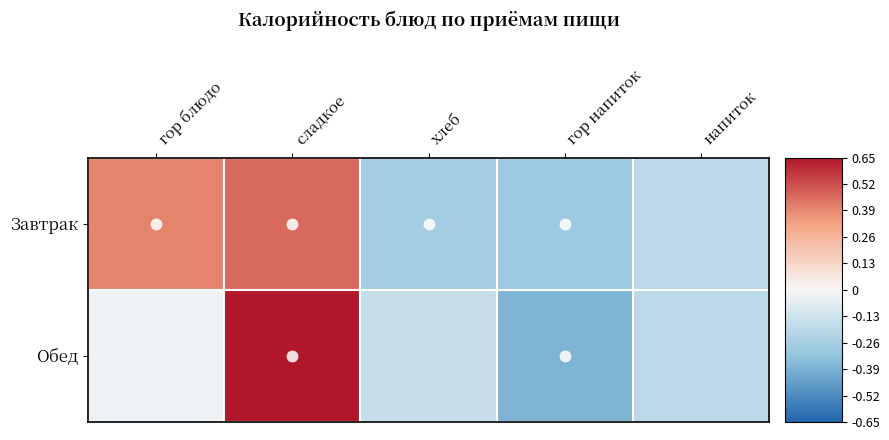

What is the total value across all series at сладкое?

1.1